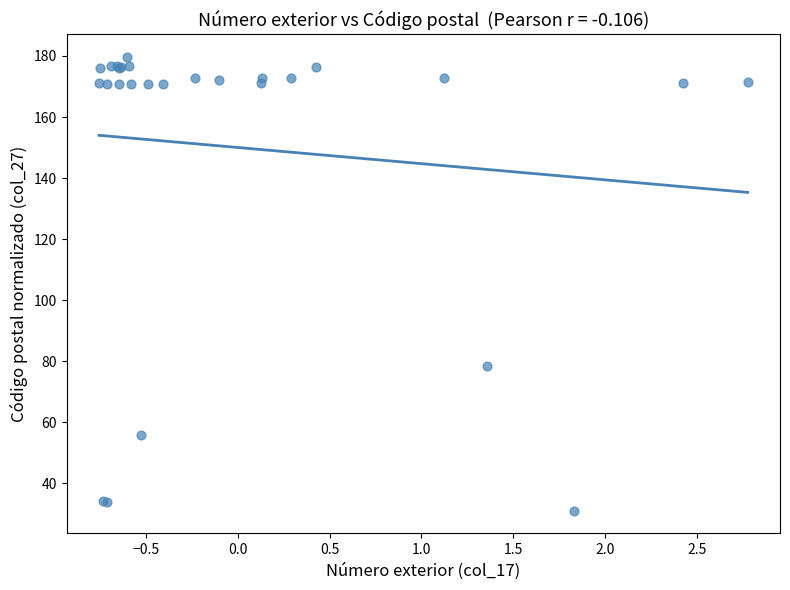

What Y value in the scatter plot is closest to 105?

78.4